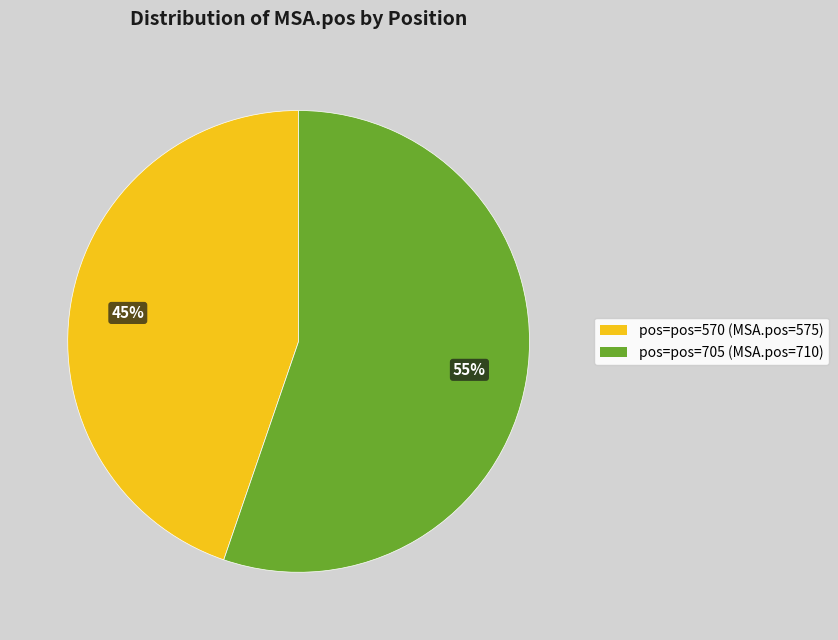

To the nearest percent, what is the average slice percentage?

50%